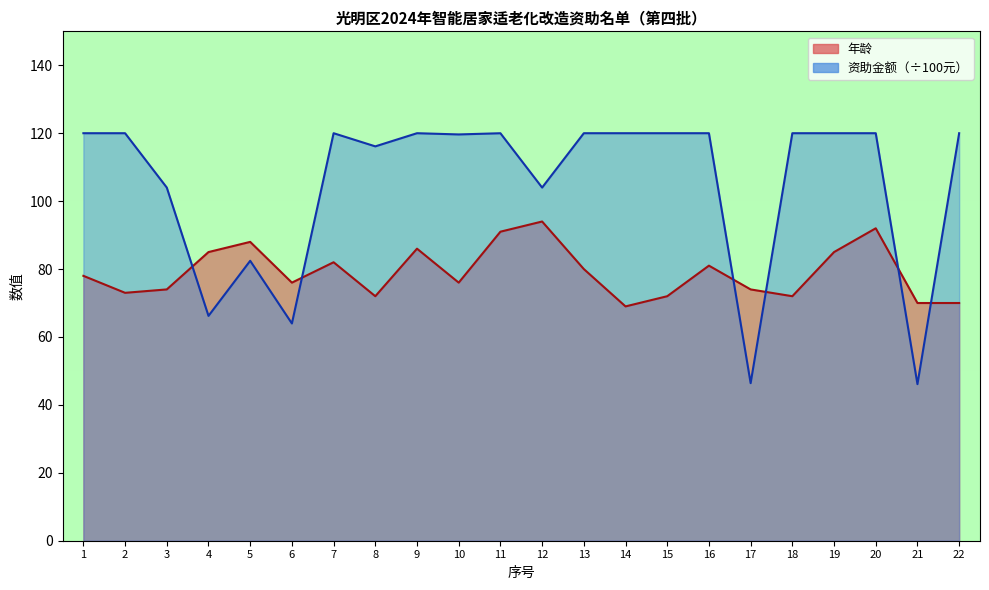

Where do 资助金额（元） and 年龄 first cross each other?

3 and 4